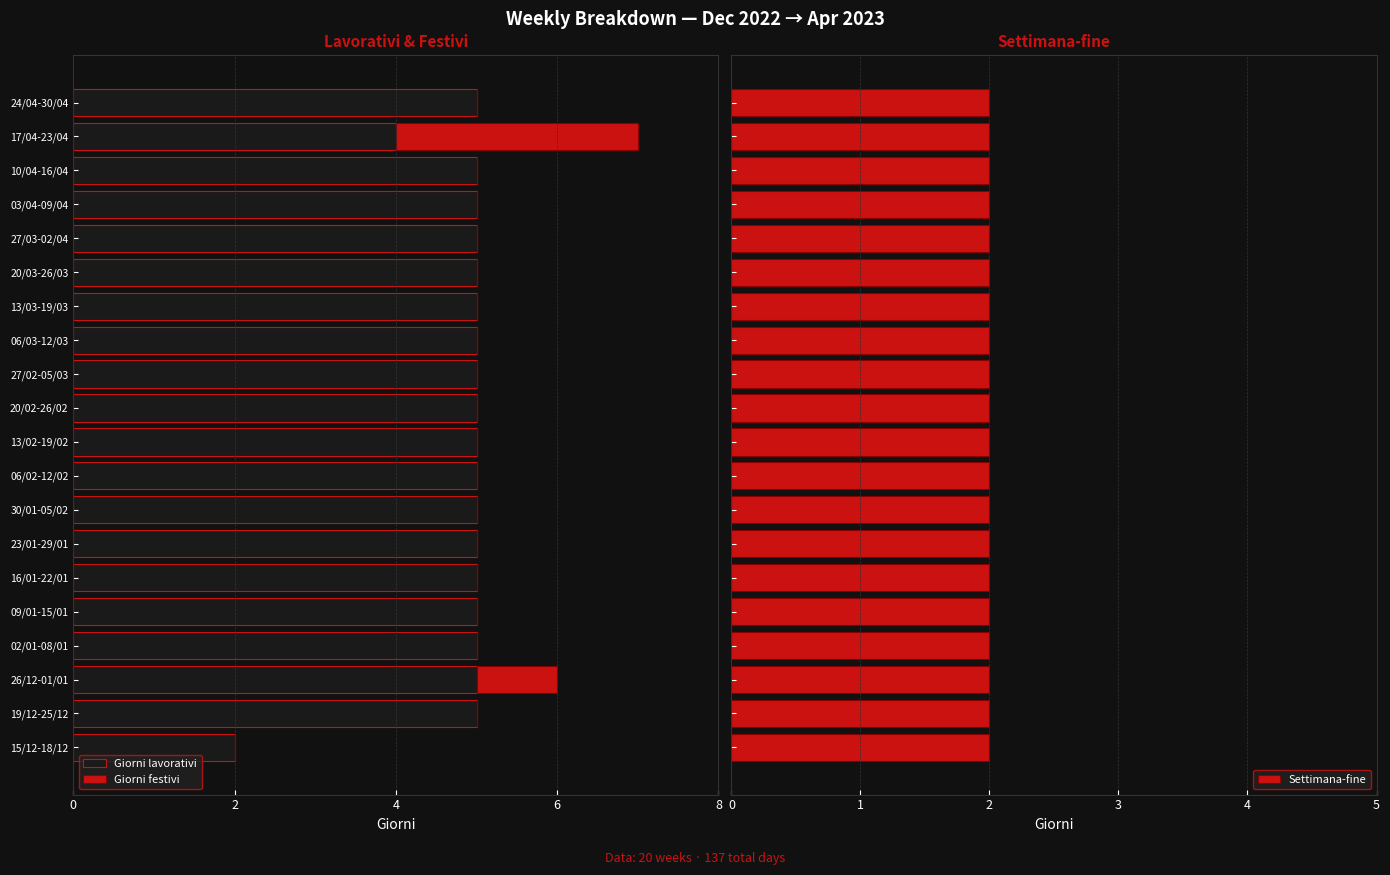

Is it true that Giorni lavorativi equals -2.7 at 15/12-18/12?

False